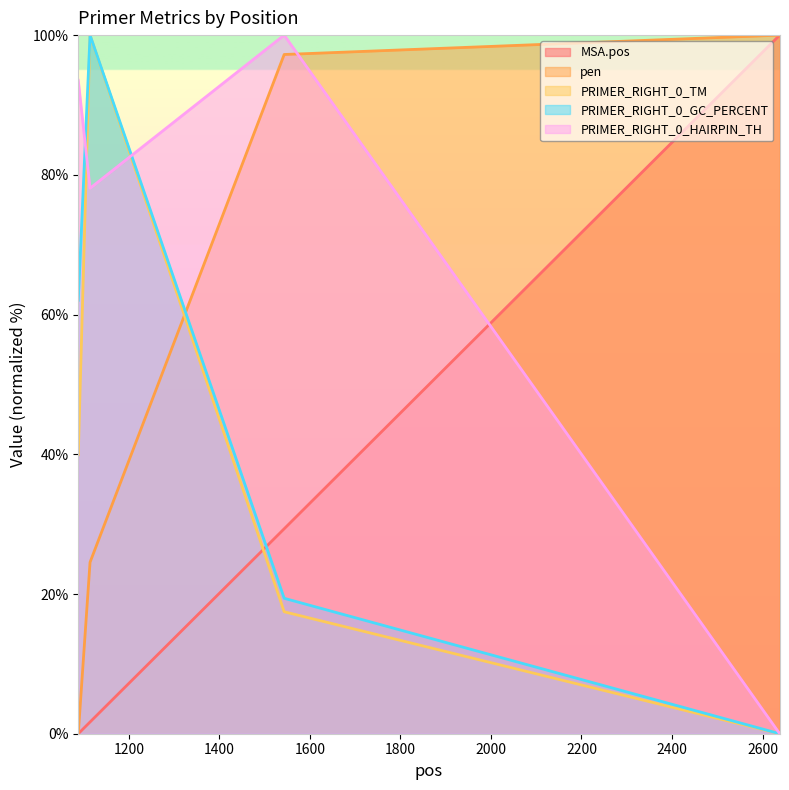

At which label does pen reach its peak?

2638